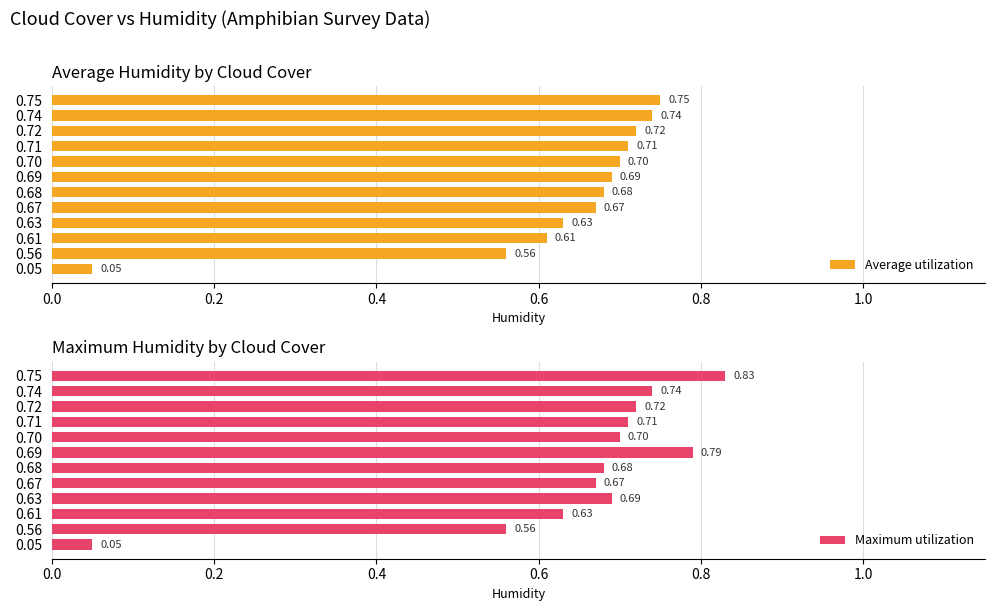

What is the value of the Average utilization bar at the 4th from the left?

0.6